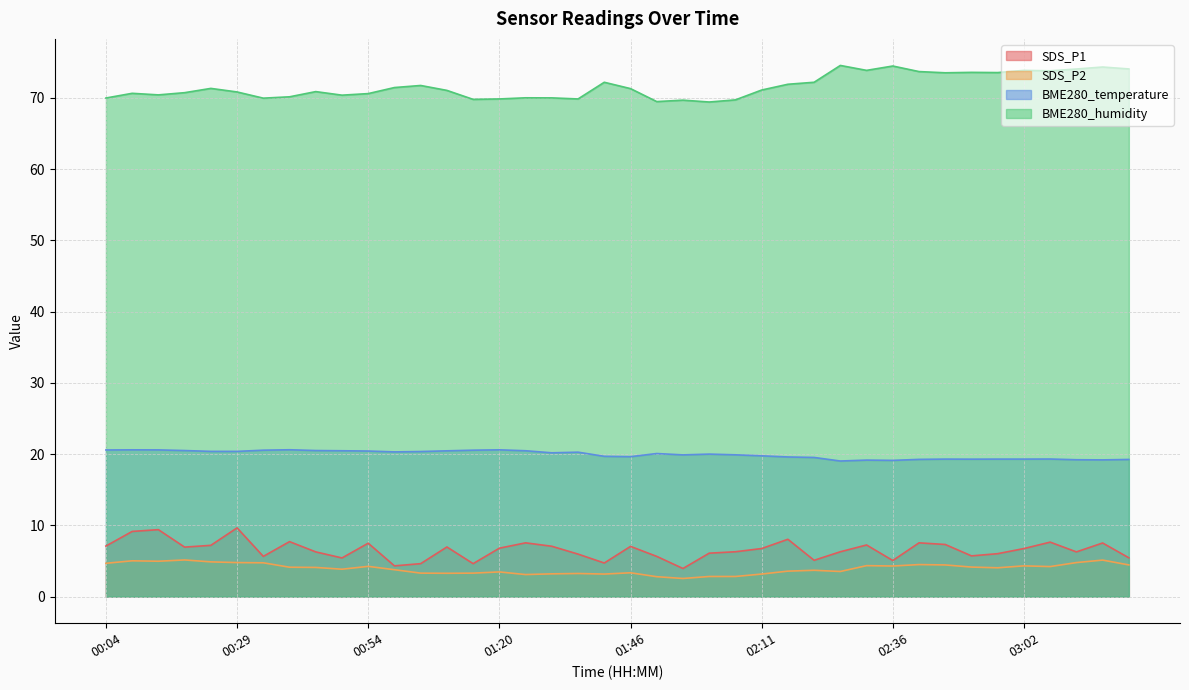

What is the difference between the BME280_humidity values at 00:44 and 02:11?

0.2